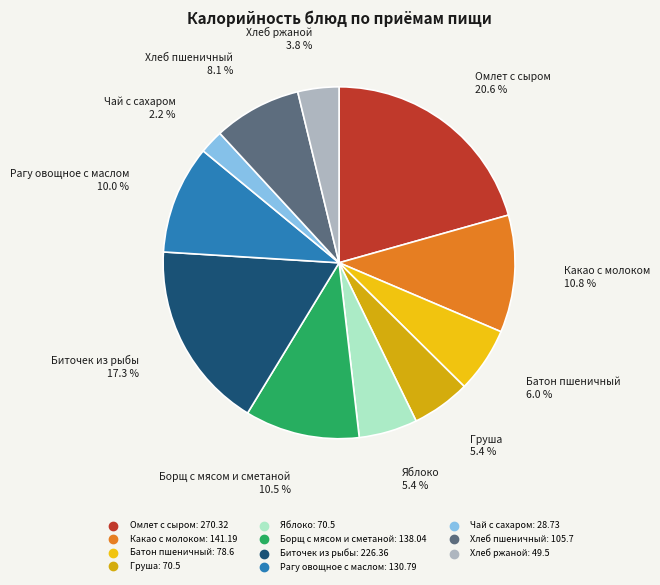

Does any single category account for the majority?

No